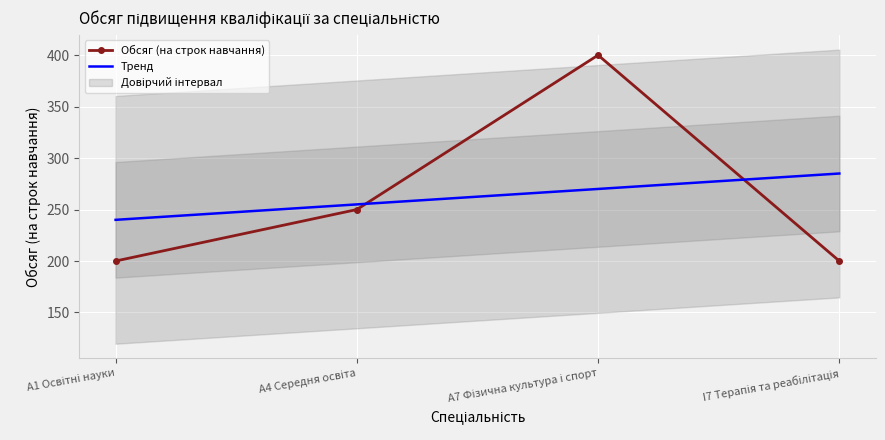

Where is the first local maximum?

A7 Фізична культура і спорт